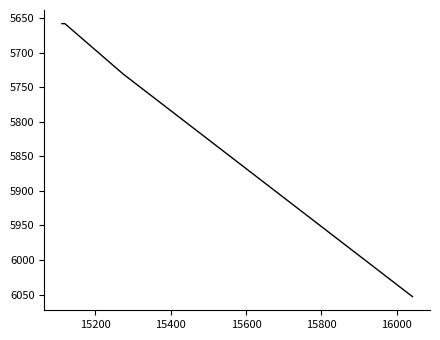

True or false: there are more than 2 points higher than both neighbors.

False